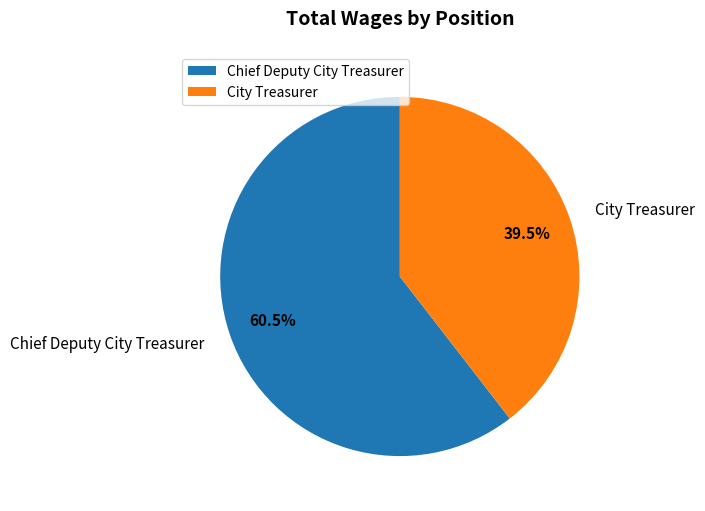

Rank the categories by value from highest to lowest.

Chief Deputy City Treasurer, City Treasurer